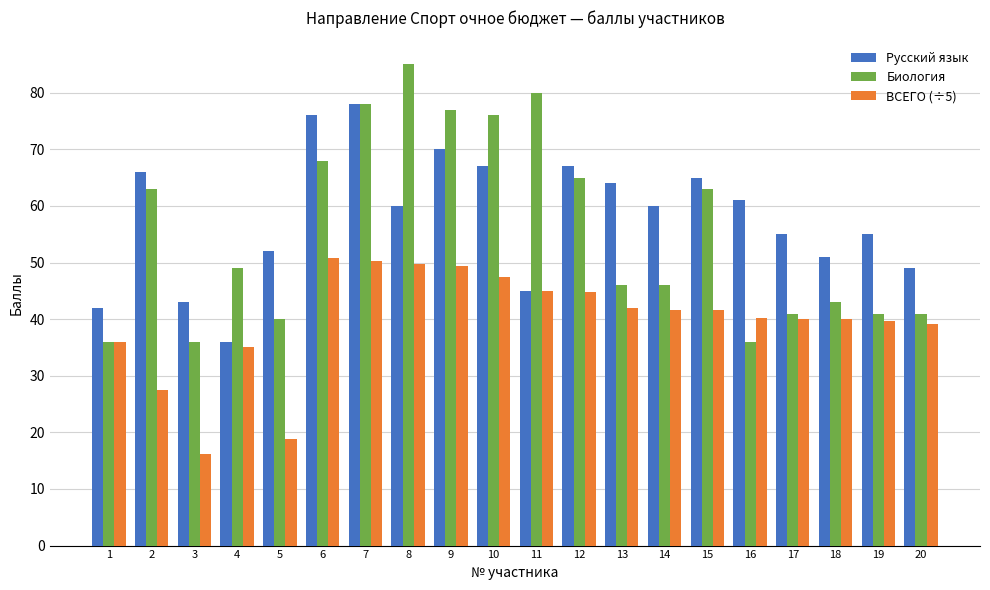

At which label does ВСЕГО (÷5) reach its minimum?

3